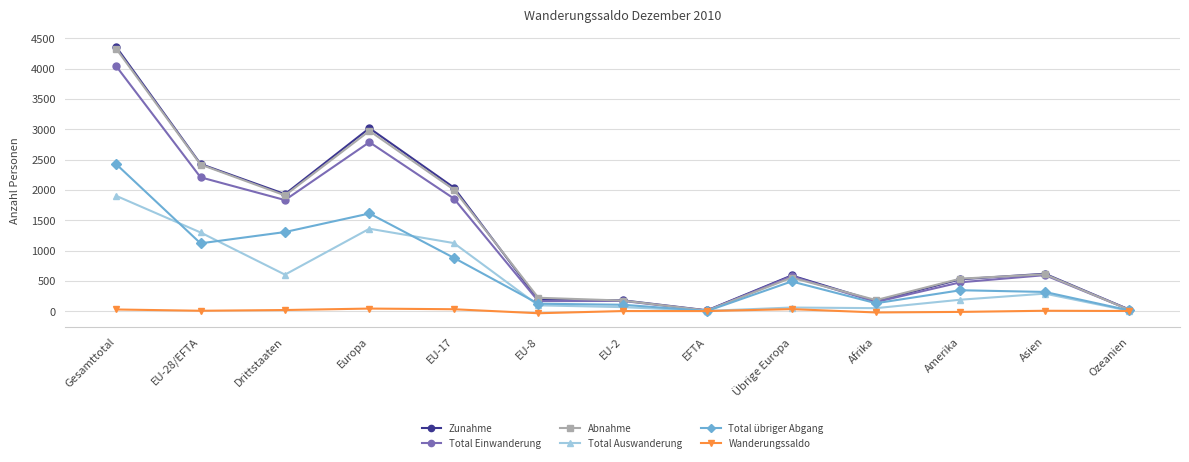

The value of Total Auswanderung at Europa is 1361. True or false?

True